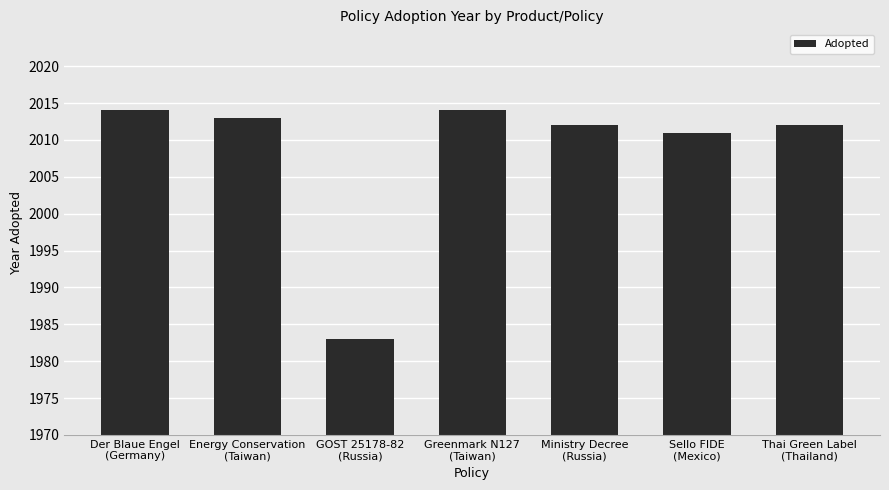

How many data points does each series have?

7